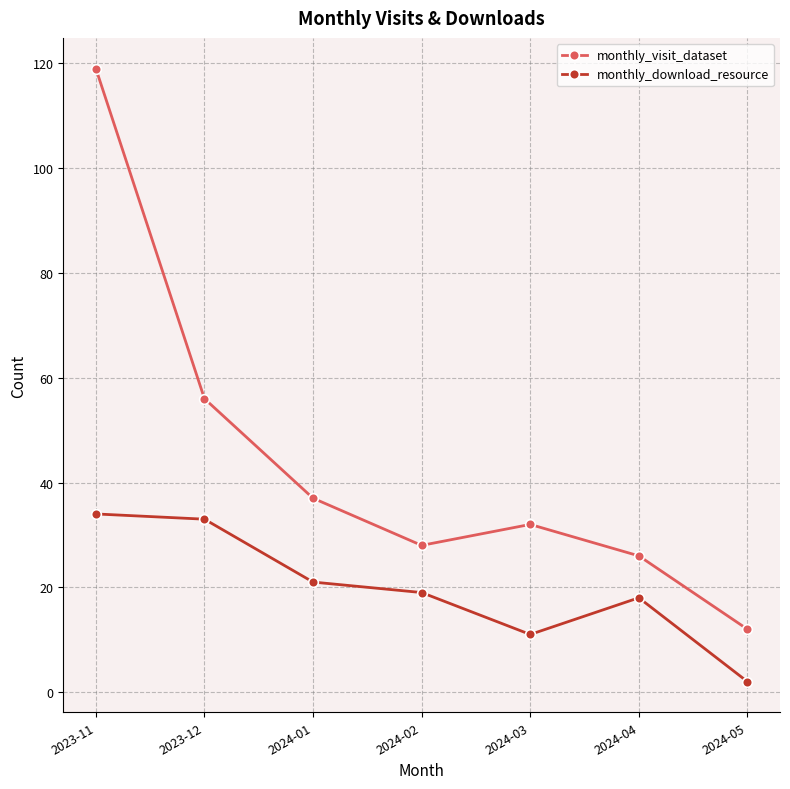

What is the sum of all monthly_download_resource values?

138